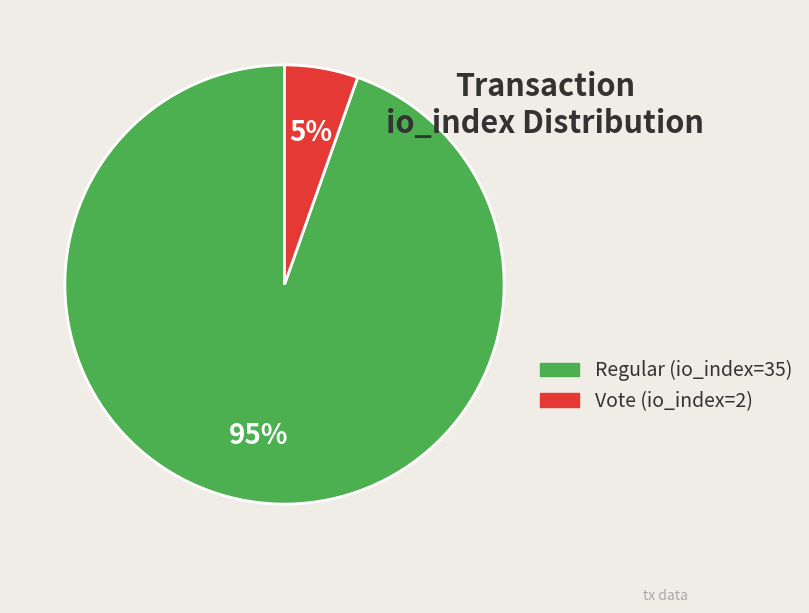

To the nearest percent, what is the average slice percentage?

50%